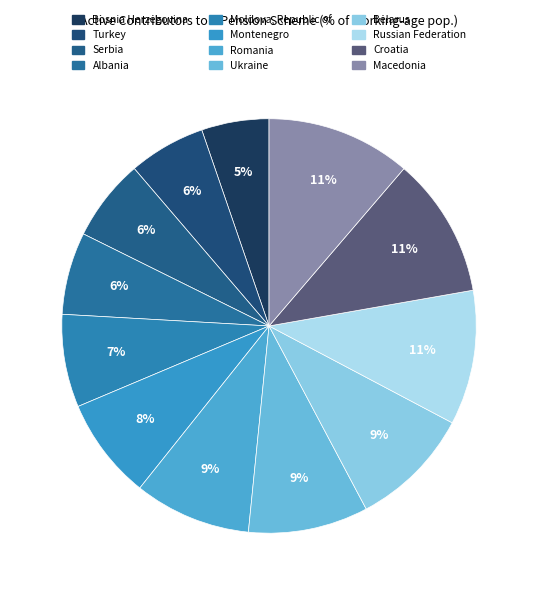

To the nearest percent, what is the difference between the largest and smallest slice percentages?

6%